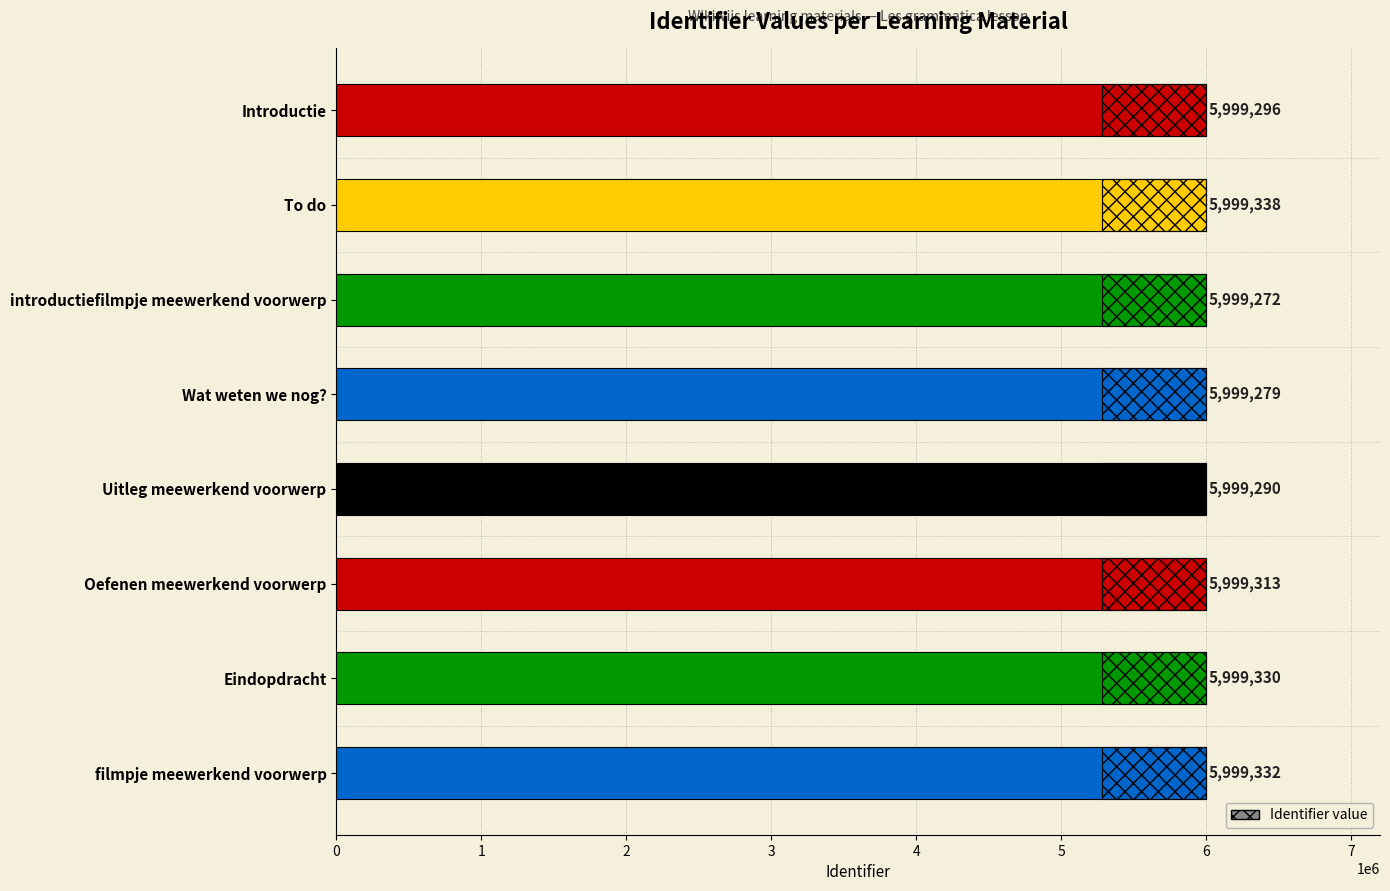

Rank the categories by value from highest to lowest.

To do, filmpje meewerkend voorwerp, Eindopdracht, Oefenen meewerkend voorwerp, Introductie, Uitleg meewerkend voorwerp, Wat weten we nog?, introductiefilmpje meewerkend voorwerp